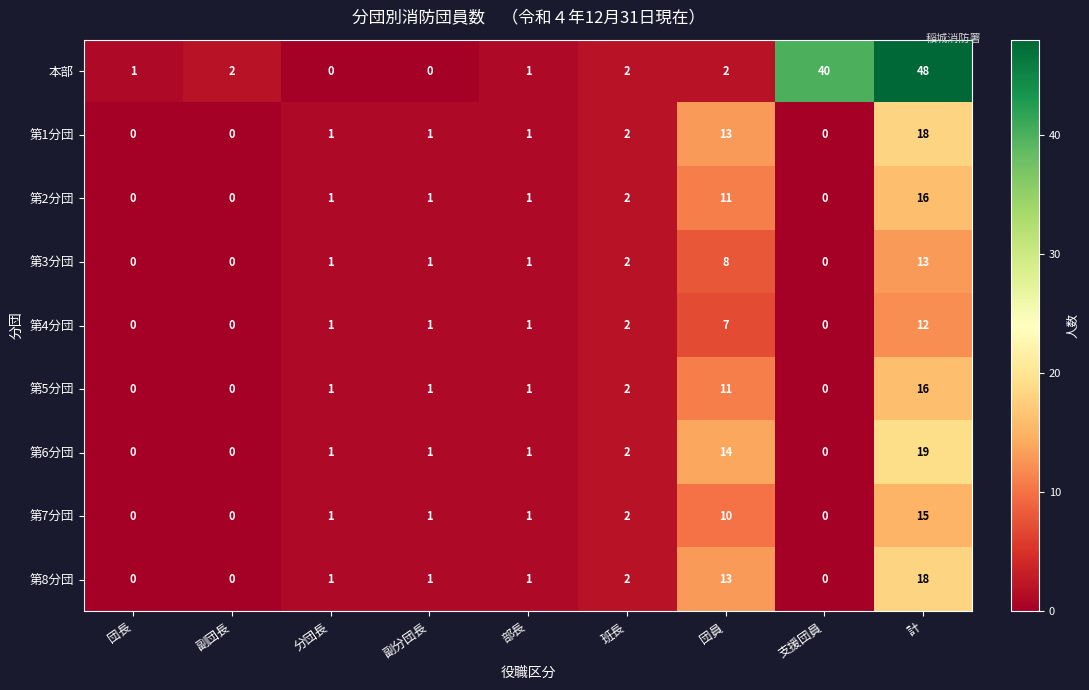

How many series are shown in this chart?

9